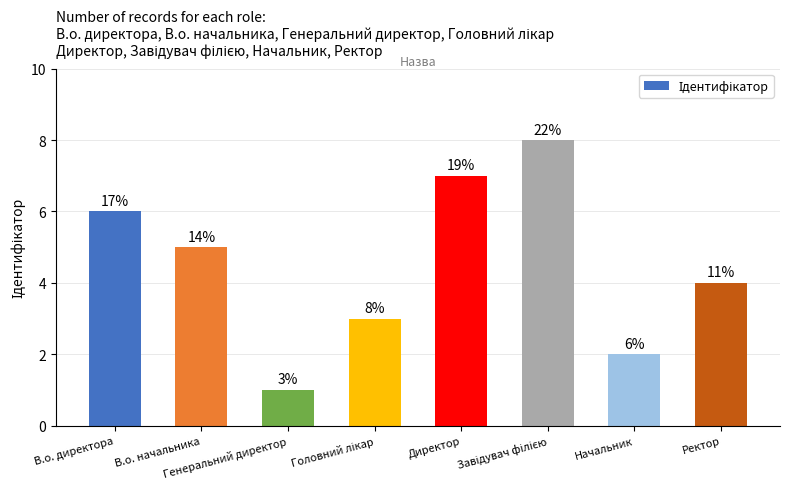

How many bars are there in total?

8